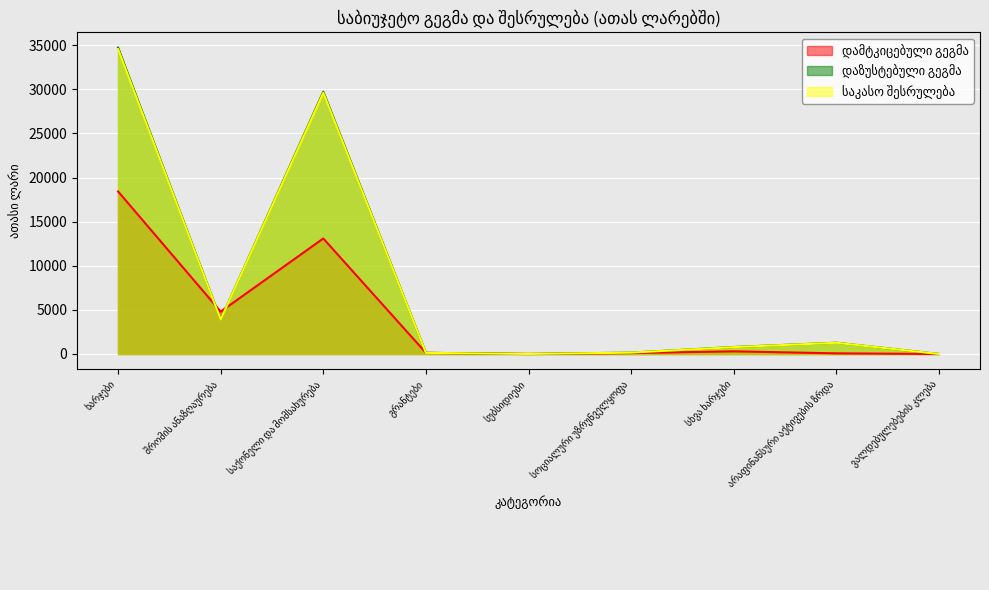

Reading right to left, list all the values displayed in this chart.

დამტკიცებული გეგმა: ვალდებულებების კლება=0.0	არაფინანსური აქტივების ზრდა=70.0	სხვა ხარჯები=300.0	სოციალური უზრუნველყოფა=100.0	სუბსიდიები=0.0	გრანტები=130.0	საქონელი და მომსახურება=13090.0	შრომის ანაზღაურება=4800.0	ხარჯები=18420.0
დაზუსტებული გეგმა: ვალდებულებების კლება=0.0	არაფინანსური აქტივების ზრდა=1275.6	სხვა ხარჯები=789.7	სოციალური უზრუნველყოფა=155.0	სუბსიდიები=0.0	გრანტები=127.0	საქონელი და მომსახურება=29733.3	შრომის ანაზღაურება=3912.9	ხარჯები=34717.9
საკასო შესრულება: ვალდებულებების კლება=0.0	არაფინანსური აქტივების ზრდა=1266.9	სხვა ხარჯები=776.6	სოციალური უზრუნველყოფა=152.8	სუბსიდიები=0.0	გრანტები=125.8	საქონელი და მომსახურება=29605.5	შრომის ანაზღაურება=3899.5	ხარჯები=34560.2